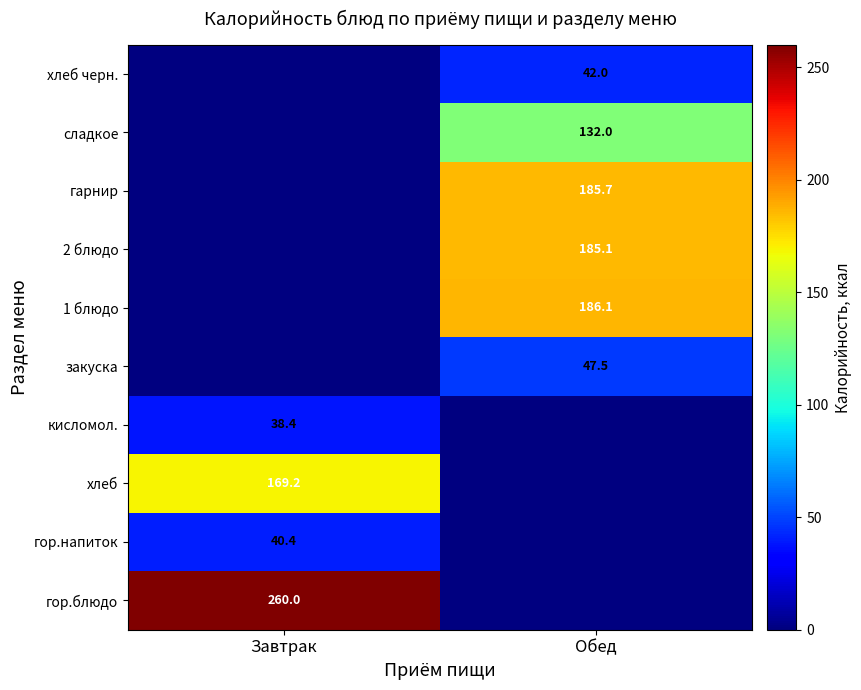

How many series are shown in this chart?

10